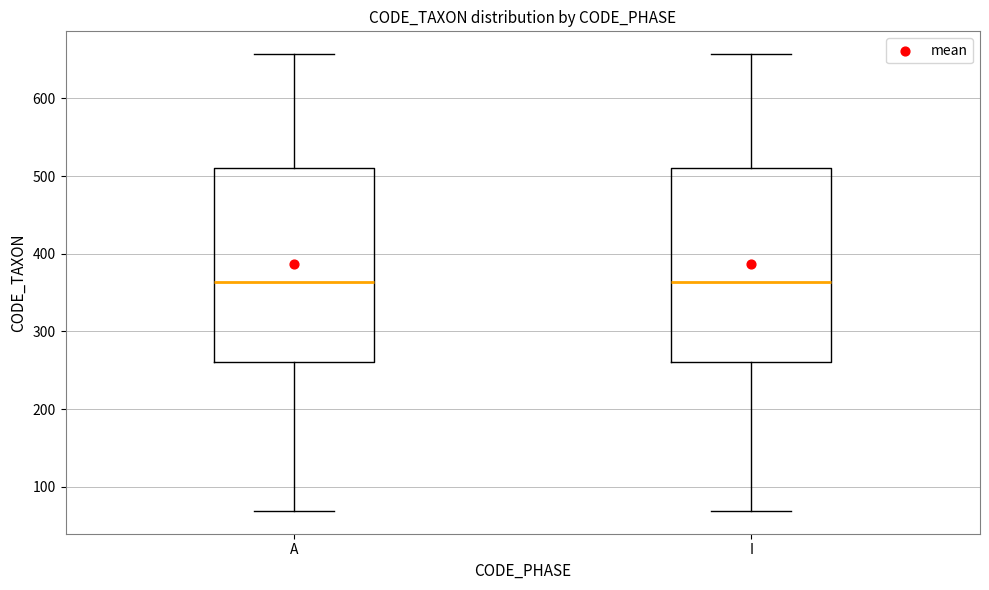

Reading left to right, transcribe this box plot: for each box, give where its median line is, the range the box spans, and where its two whiskers end, as read against the y-axis. The values are not printed on the chart, so give them approximately, as read against the axis.

A: median 360, box 260 to 510, whiskers 70 to 660
I: median 360, box 260 to 510, whiskers 70 to 660